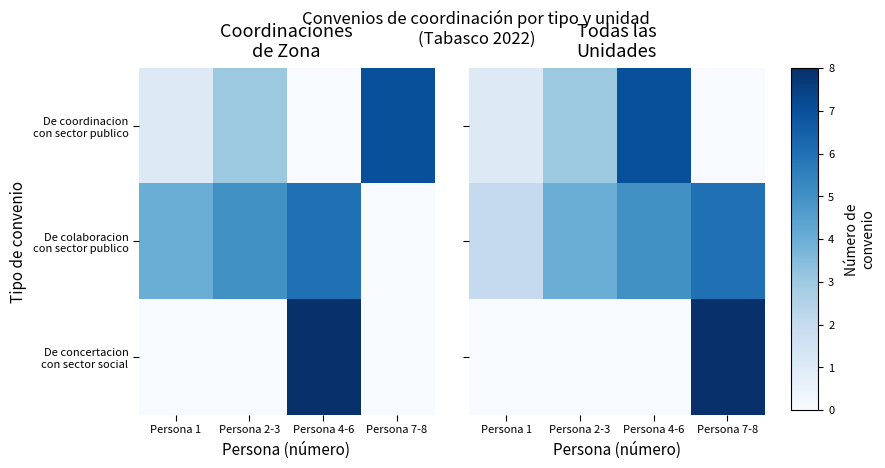

What is the maximum value shown in the chart?

8